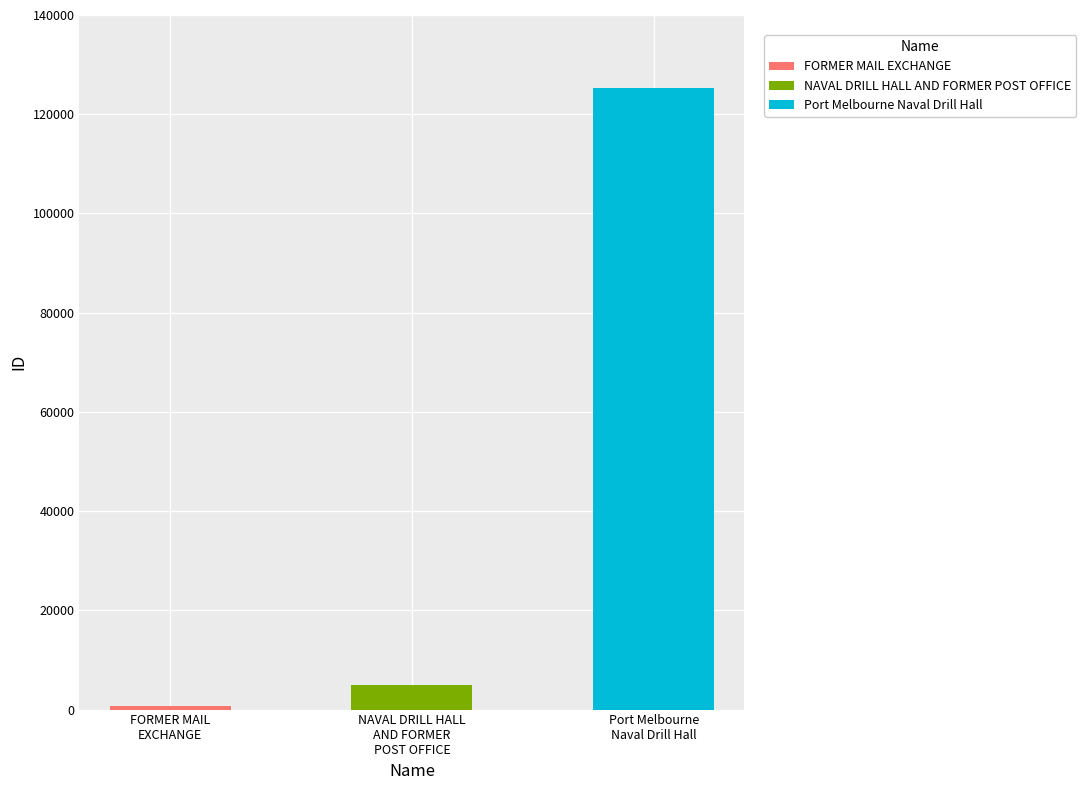

What is the maximum value shown in the chart?

125288